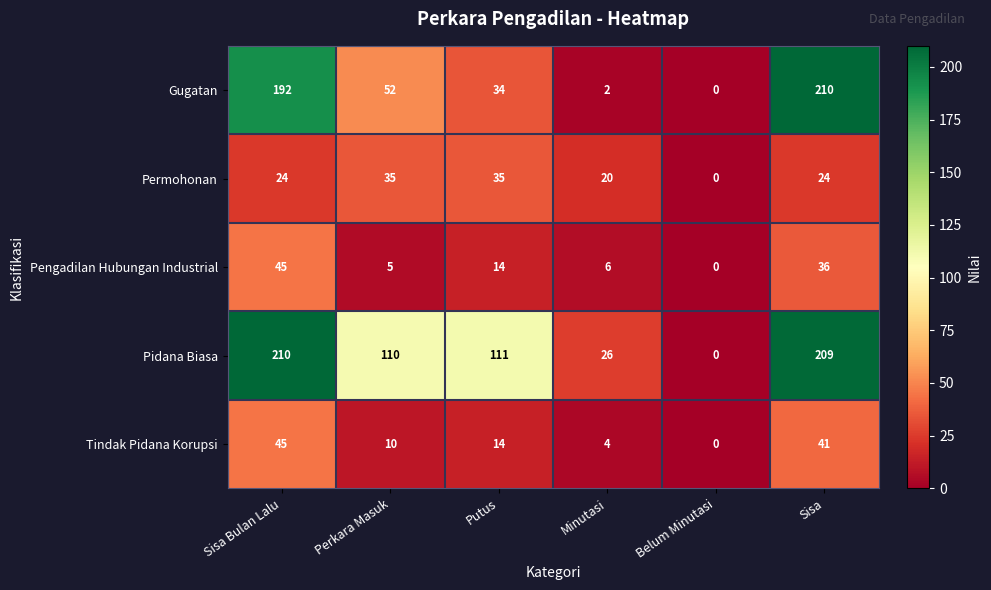

How many values in Pidana Biasa are above zero?

5